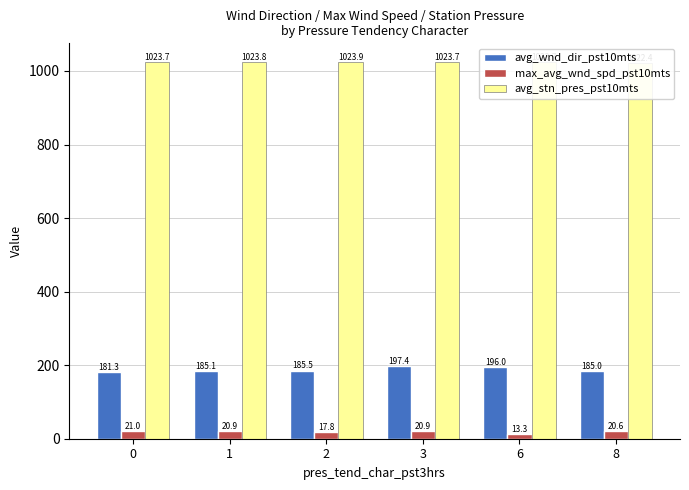

How many bars are there in each group?

3